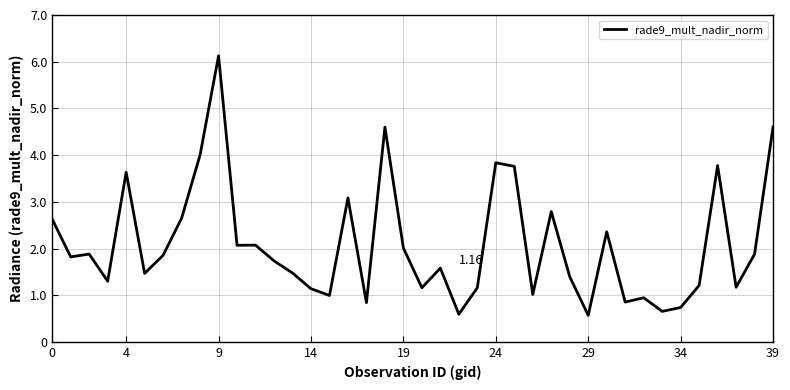

What is the difference between the maximum and minimum values?

5.6